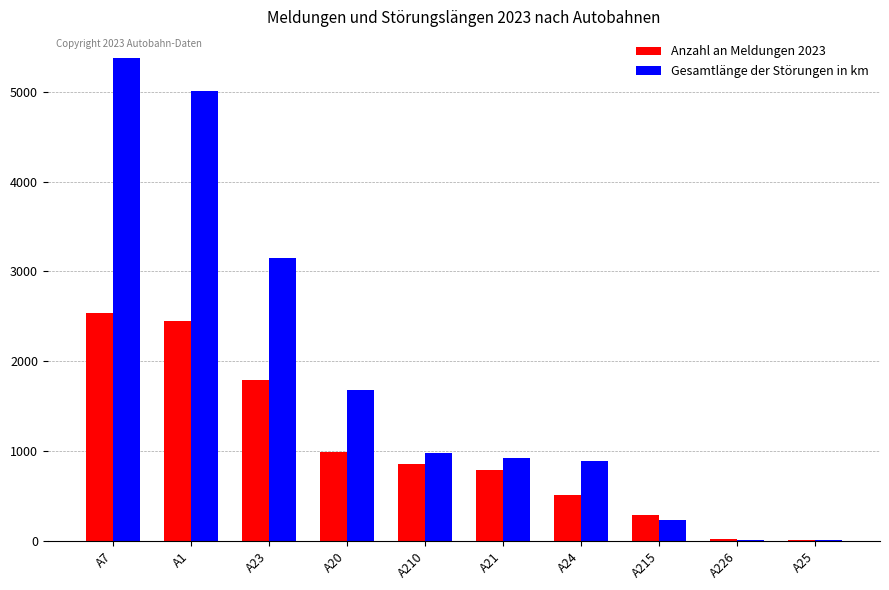

Read the Anzahl an Meldungen 2023 value at A7, to the nearest 50.

2550